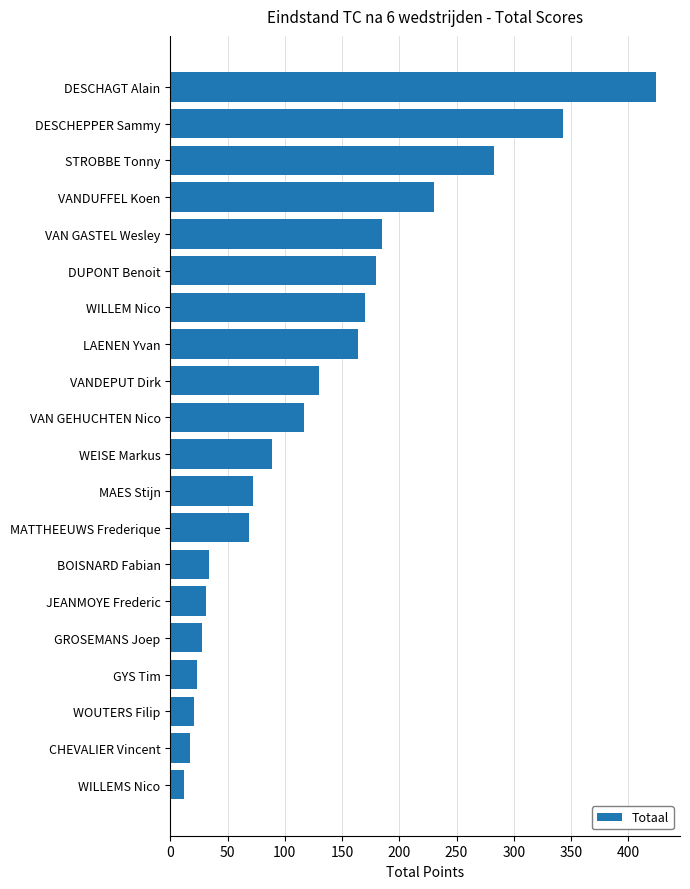

What is the greatest value displayed?

424